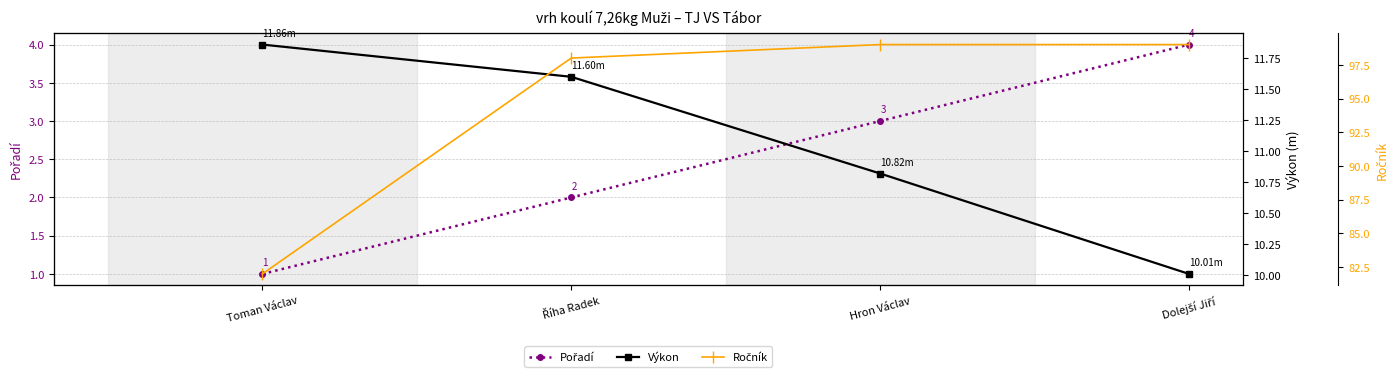

Between Toman Václav and Dolejší Jiří, which series saw the biggest shift?

Ročník